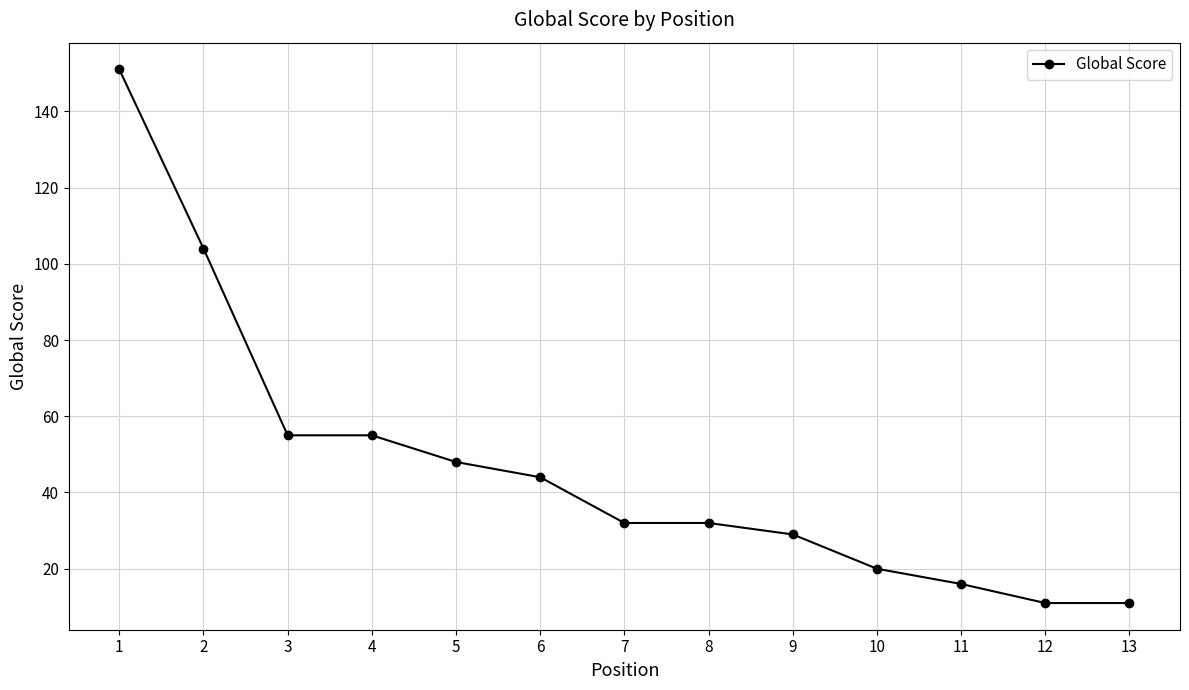

Count the number of data series in this chart.

1